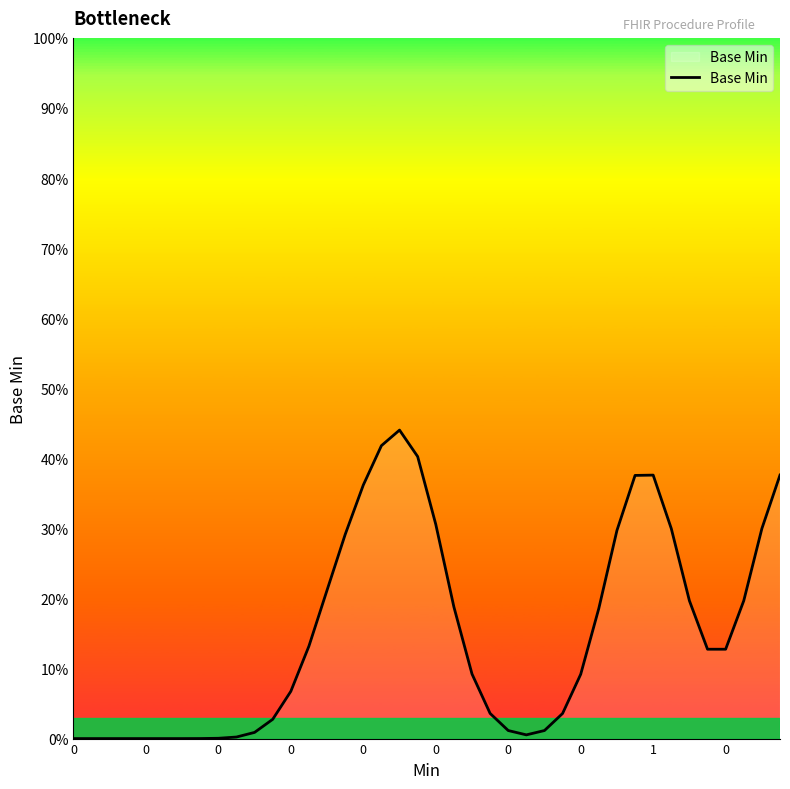

What is the maximum value shown in the chart?

44.0